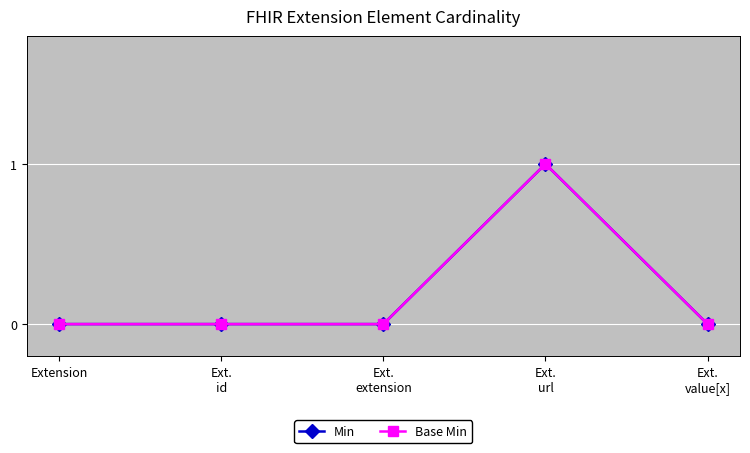

True or false: Min and Base Min cross at least once.

False